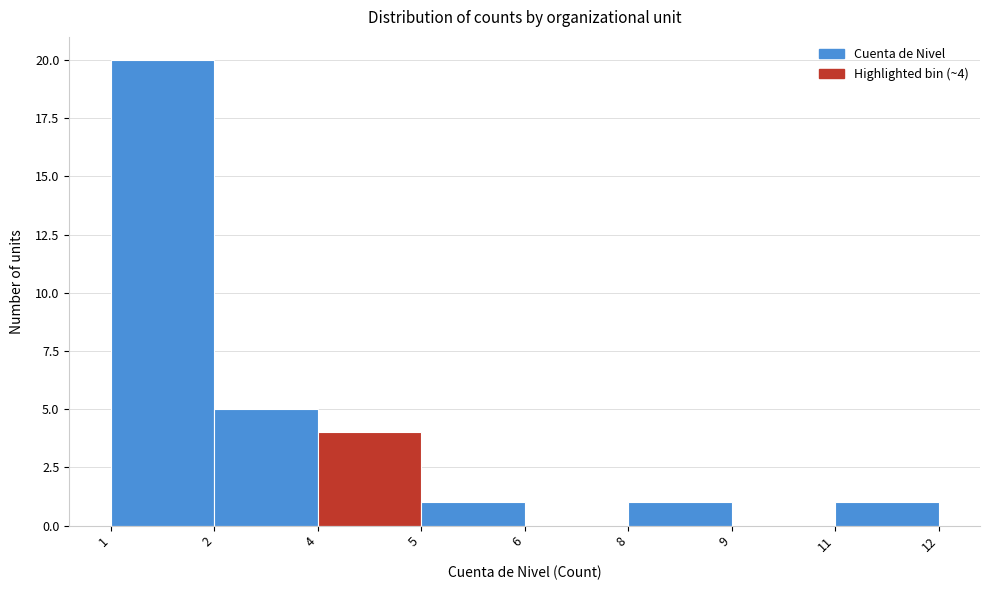

Reading left to right, extract all data points from this chart.

1=20	2=5	4=4	5=1	6=0	8=1	9=0	11=1